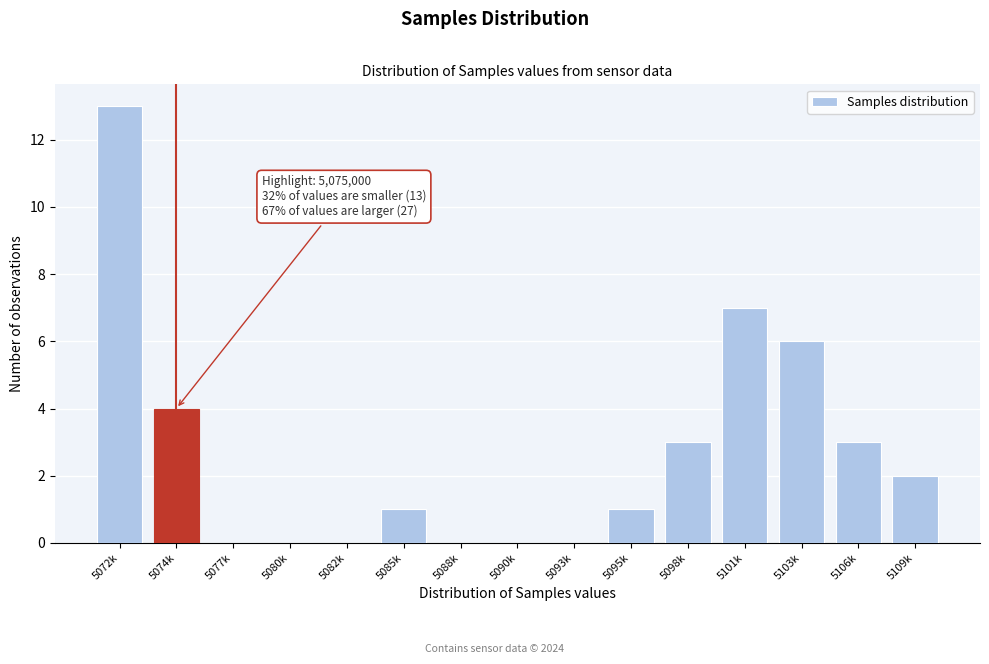

Reading left to right, transcribe all the data shown in this chart.

5072k=13	5074k=4	5077k=0	5080k=0	5082k=0	5085k=1	5088k=0	5090k=0	5093k=0	5095k=1	5098k=3	5101k=7	5103k=6	5106k=3	5109k=2